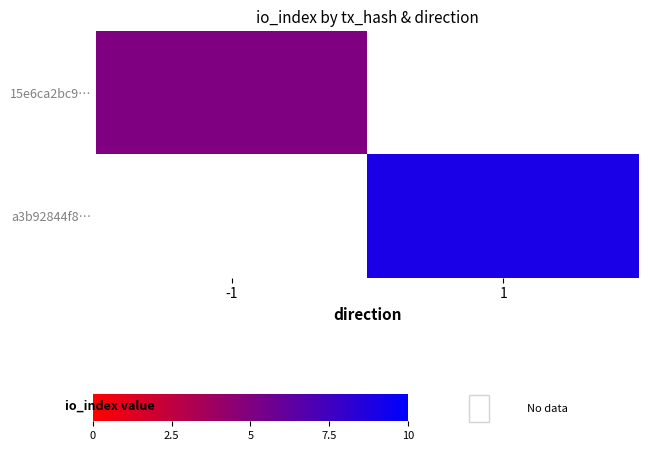

Is it true that 15e6ca2bc9… equals 5.0 at -1?

True